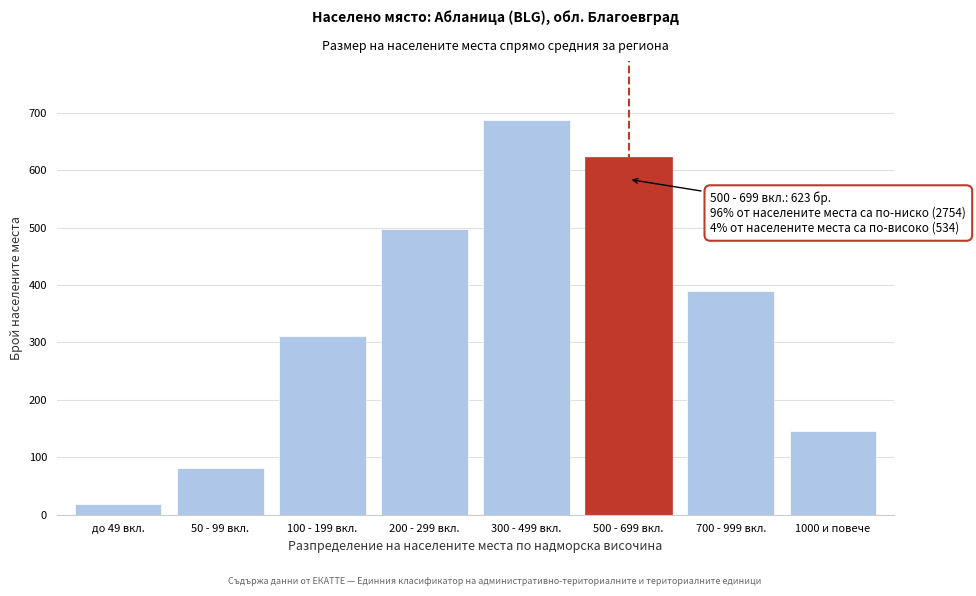

Reading left to right, list all the values displayed in this chart.

18	82	312	498	687	623	389	145